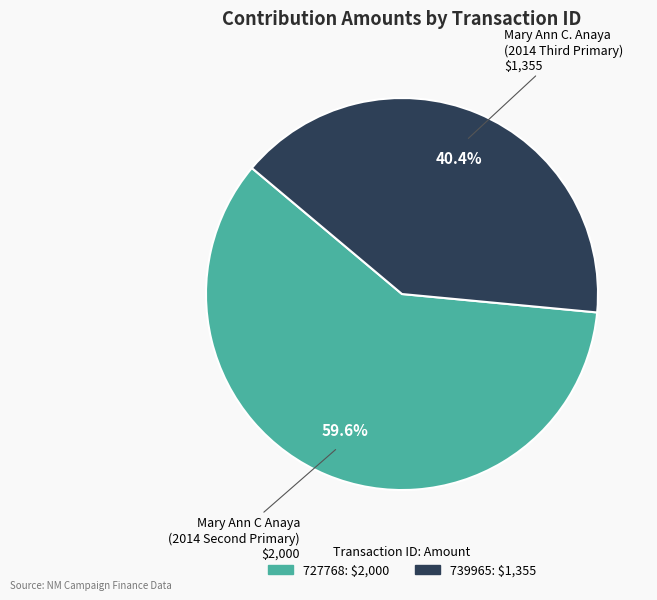

Is it true that 727768 is 66% of the pie?

False